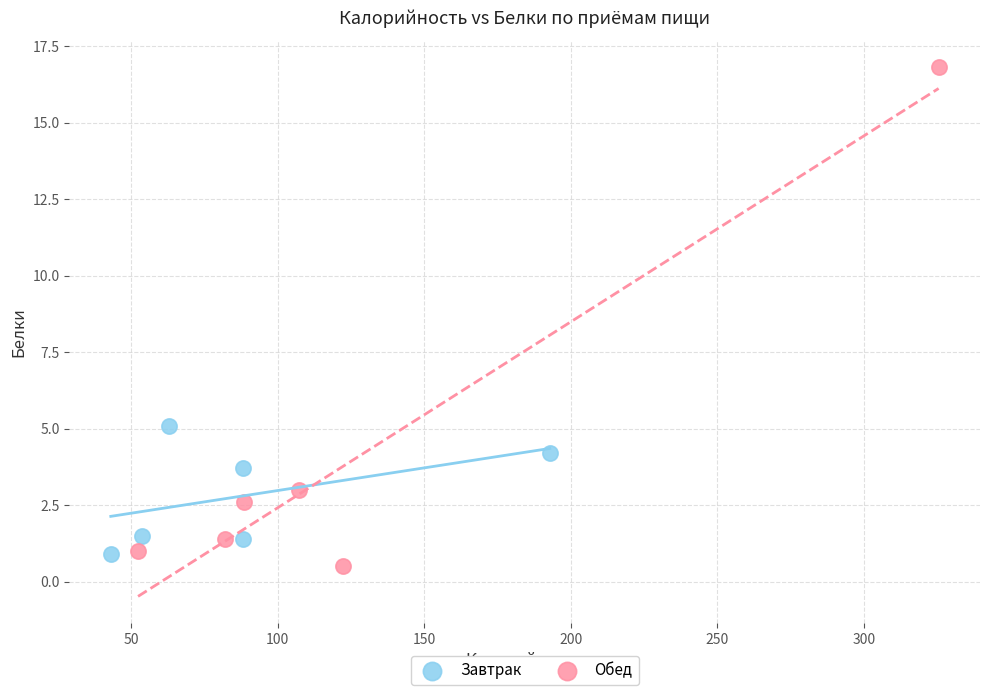

Which series reaches the minimum Y coordinate?

Обед